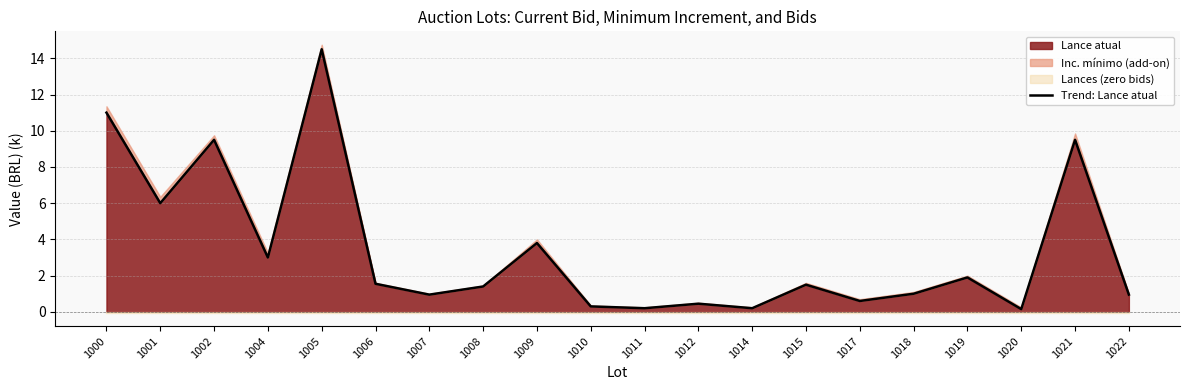

What is the value of the 19th point from the left?

9.5